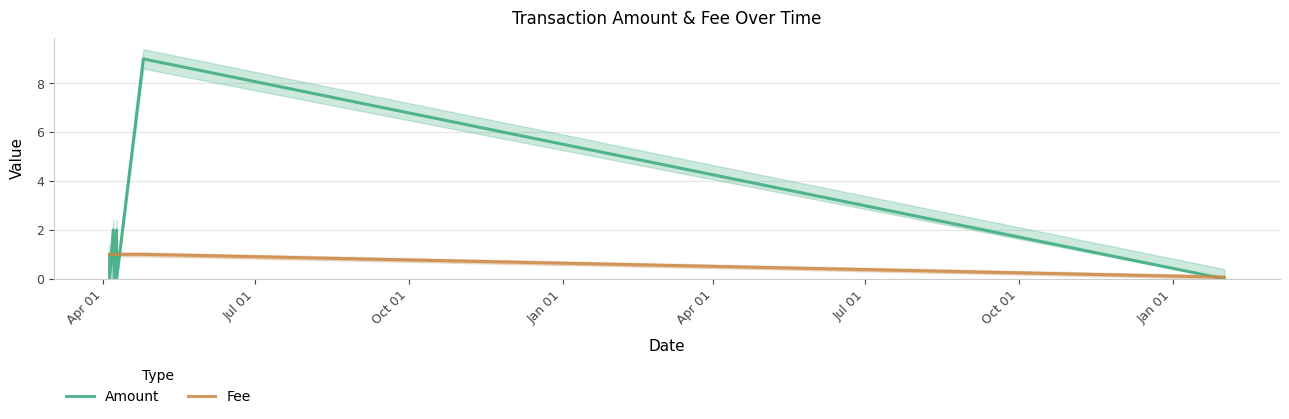

What is the sum of the Fee values at Oct 01 and Apr 01?

2.0